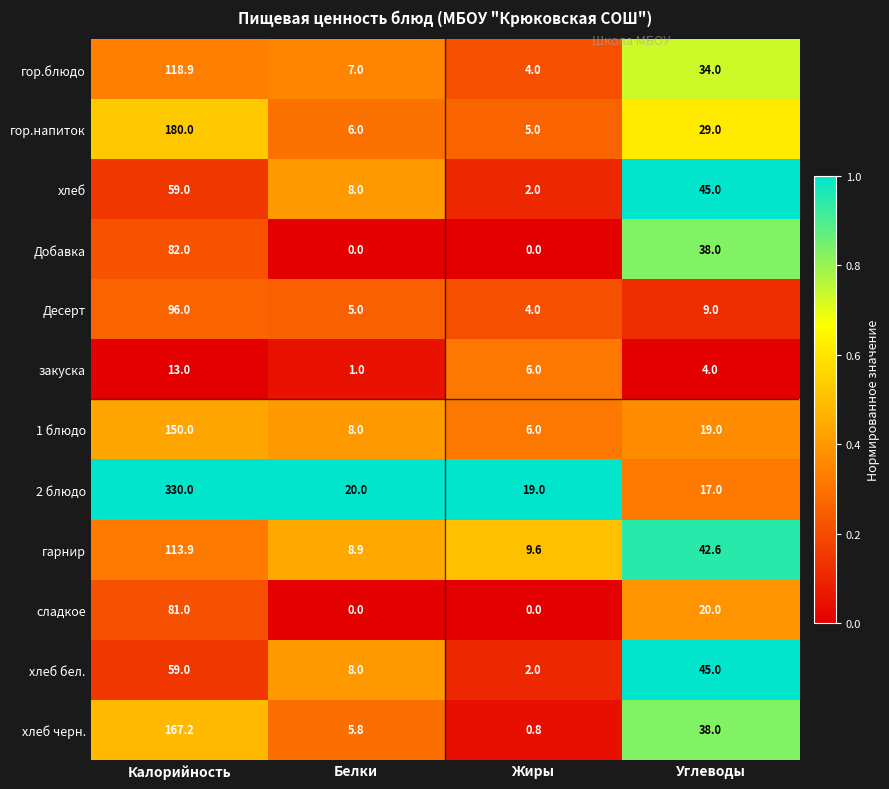

The value of Добавка at Калорийность is 82.0. True or false?

True